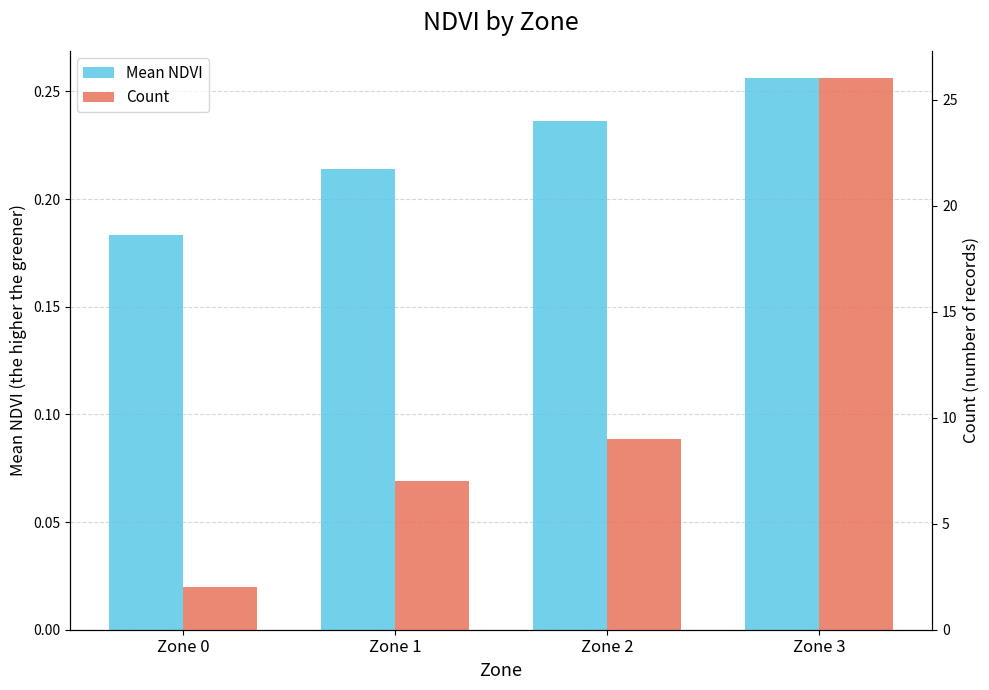

Which series has the widest spread of values?

Count